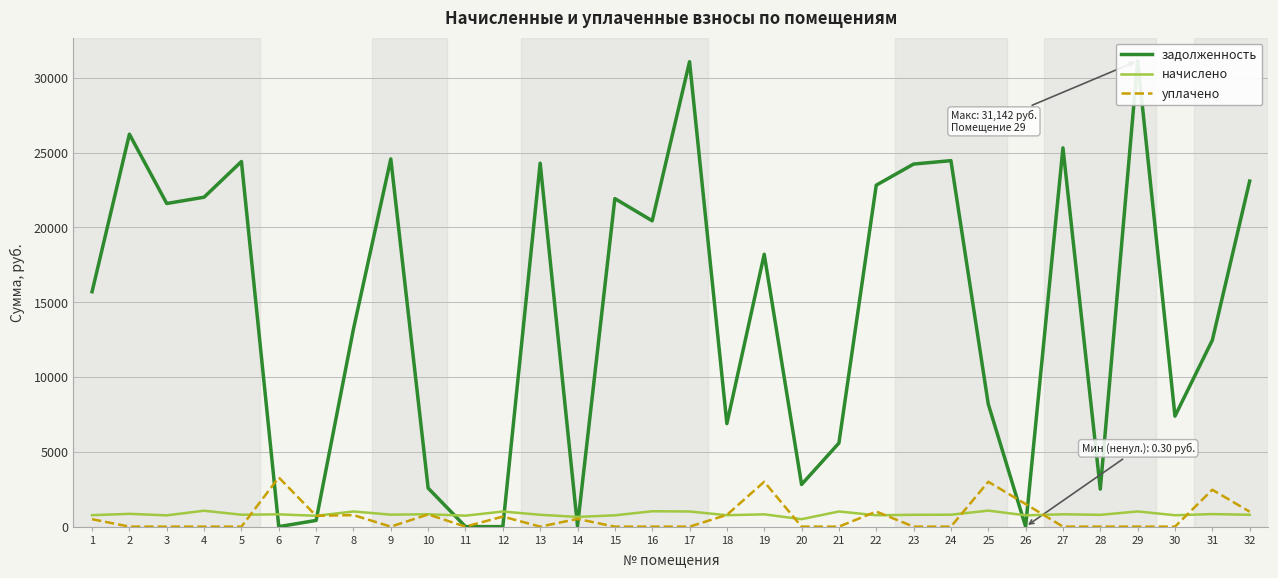

Where does the начислено series first go above 797?

2